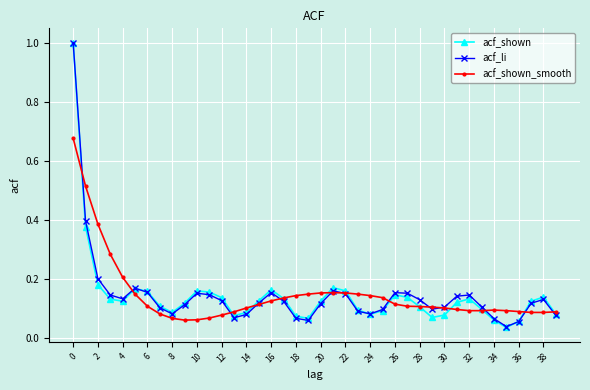

True or false: acf_shown_smooth has more than 1 interior local peaks.

True